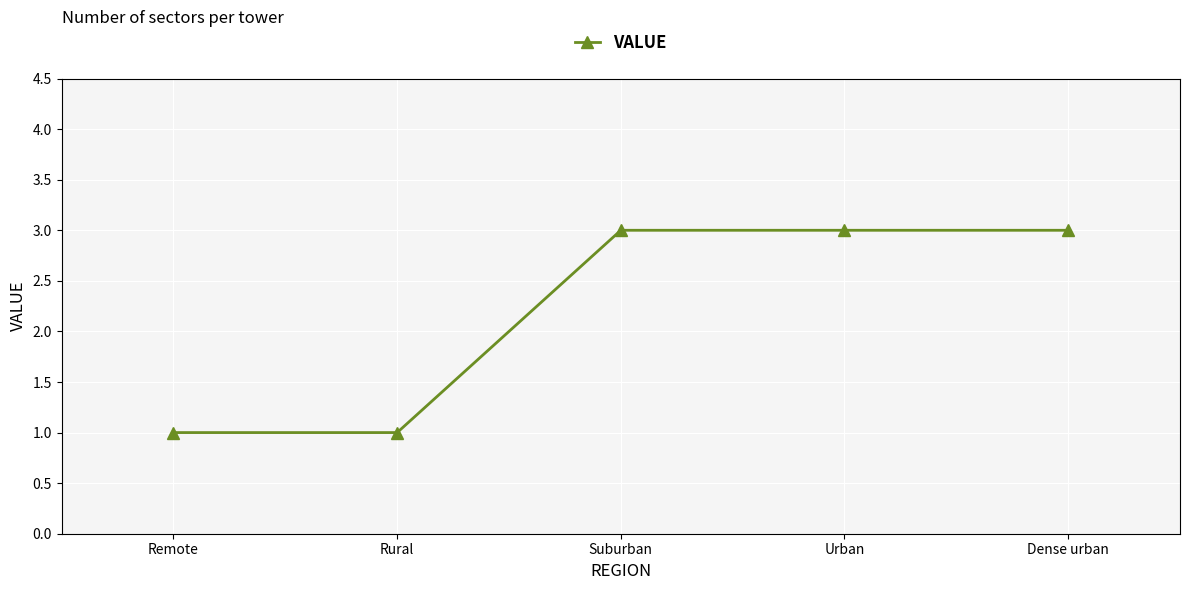

Is it true that the value at Urban is 3?

True